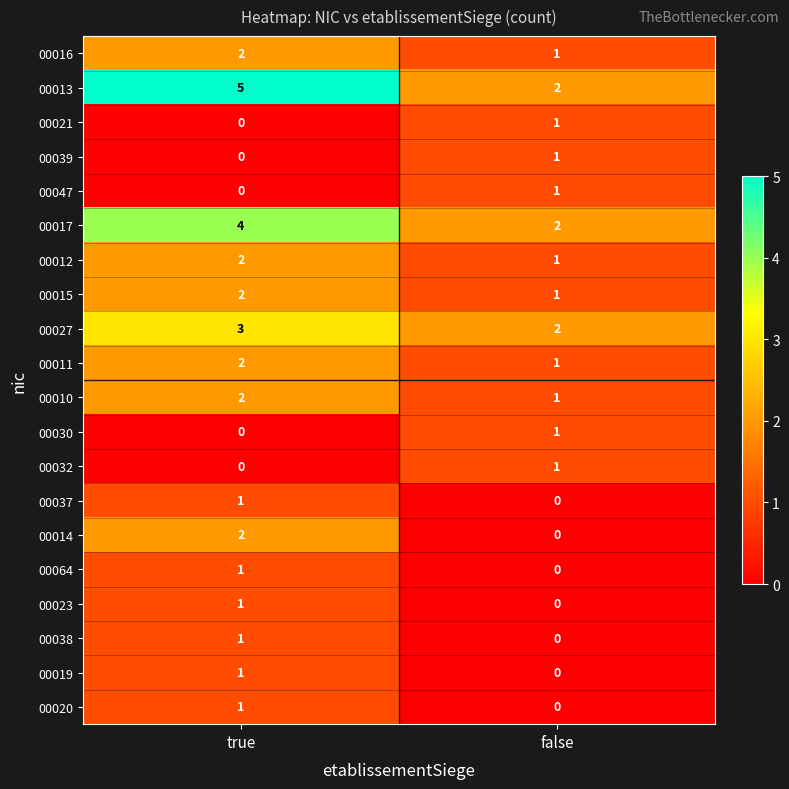

What is the greatest value displayed?

5